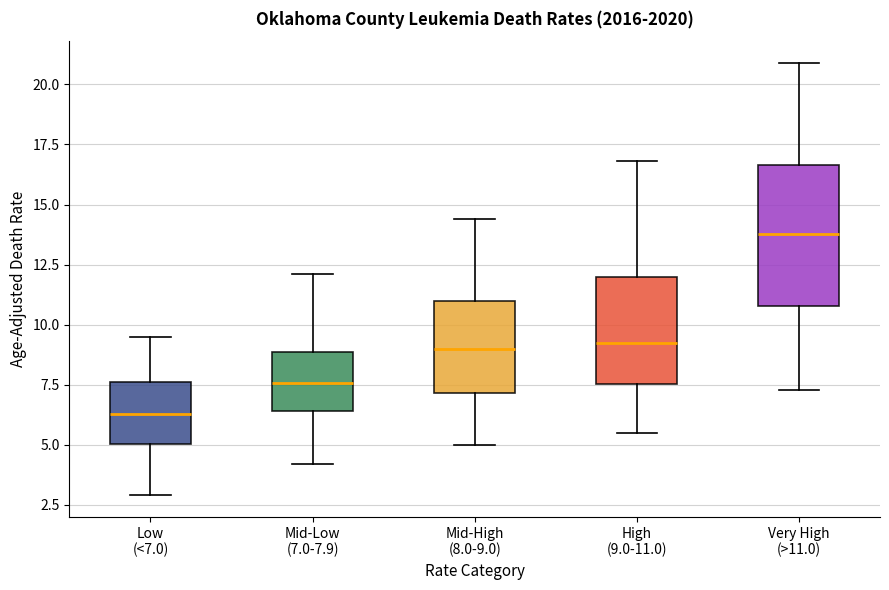

Comparing the boxes themselves (not the whiskers), which one is the tallest?

Very High (>11.0)